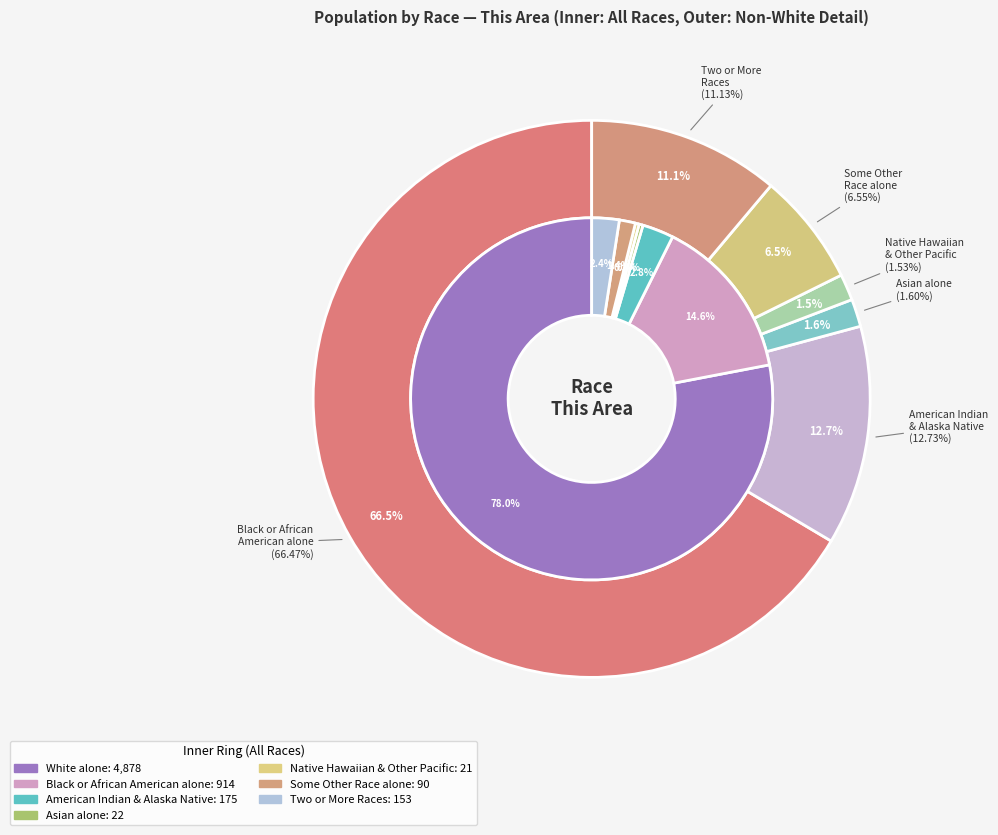

To the nearest percent, what is the average slice percentage?

17%